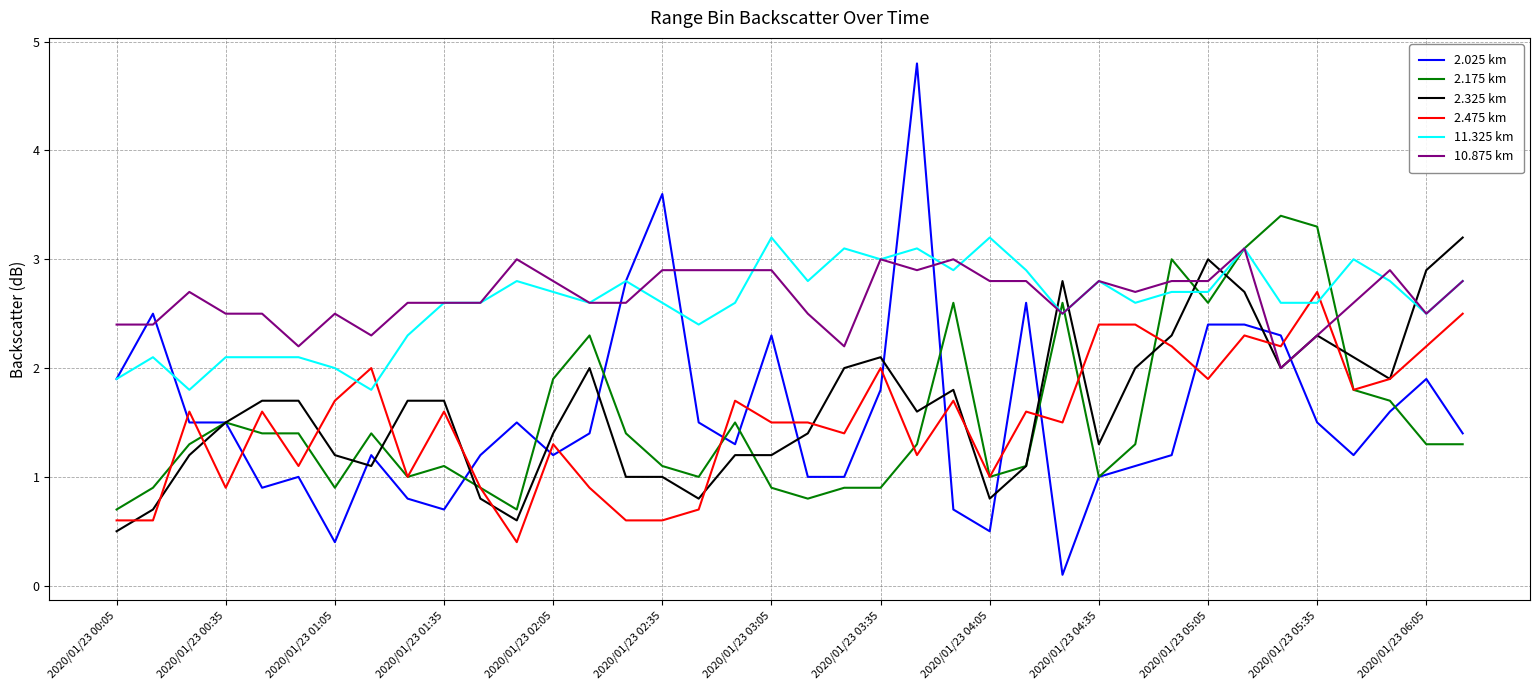

What is the maximum value for 2.325 km?

3.2